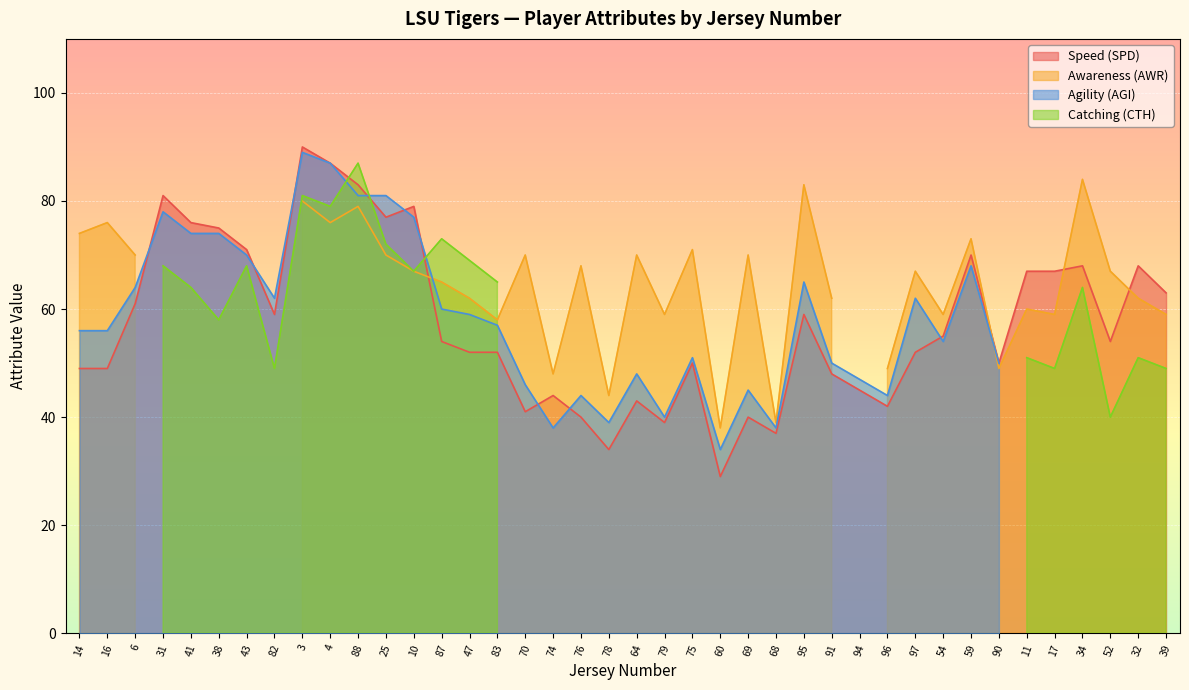

Read the Speed (SPD) value at 60.

29